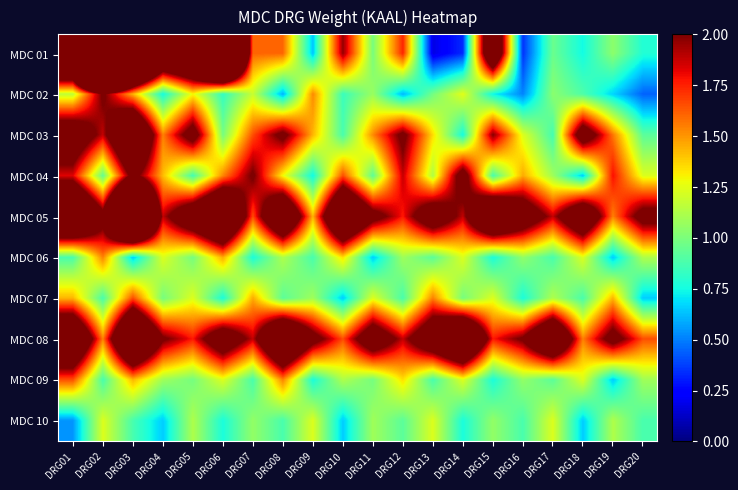

Which series has the largest total across all categories?

MDC 05